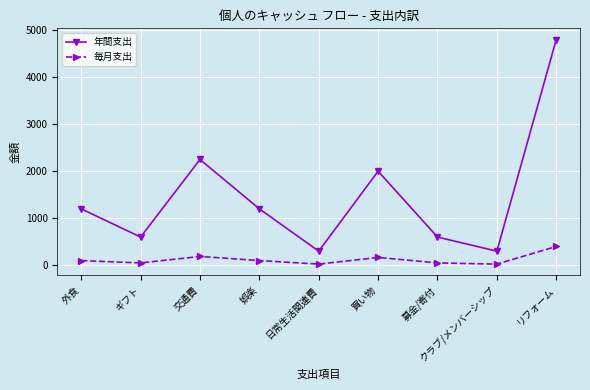

Rank the series by their maximum value, from lowest to highest.

毎月支出, 年間支出